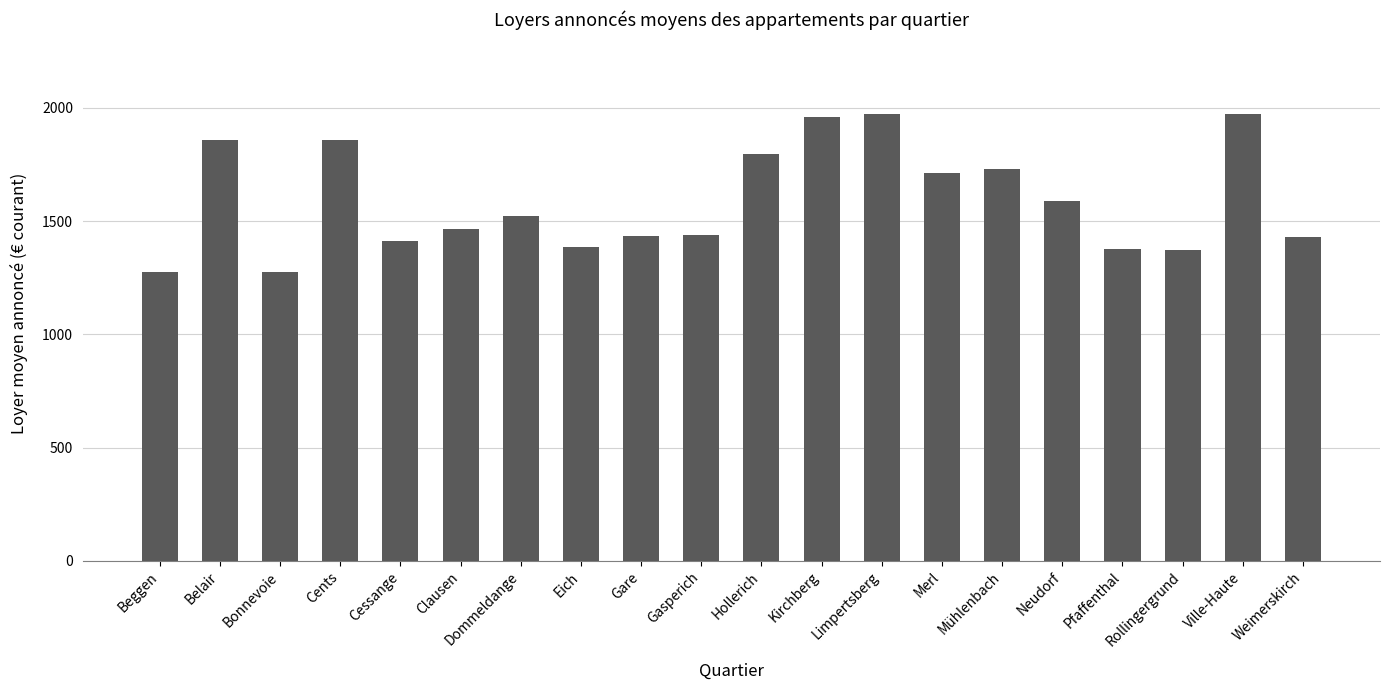

True or false: the data shows 304.3 at Beggen.

False